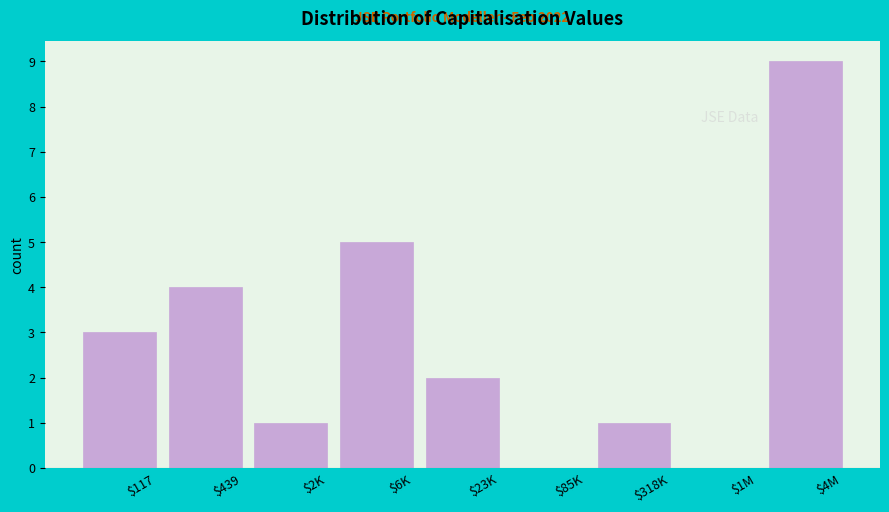

The value at $439 is 7. True or false?

False